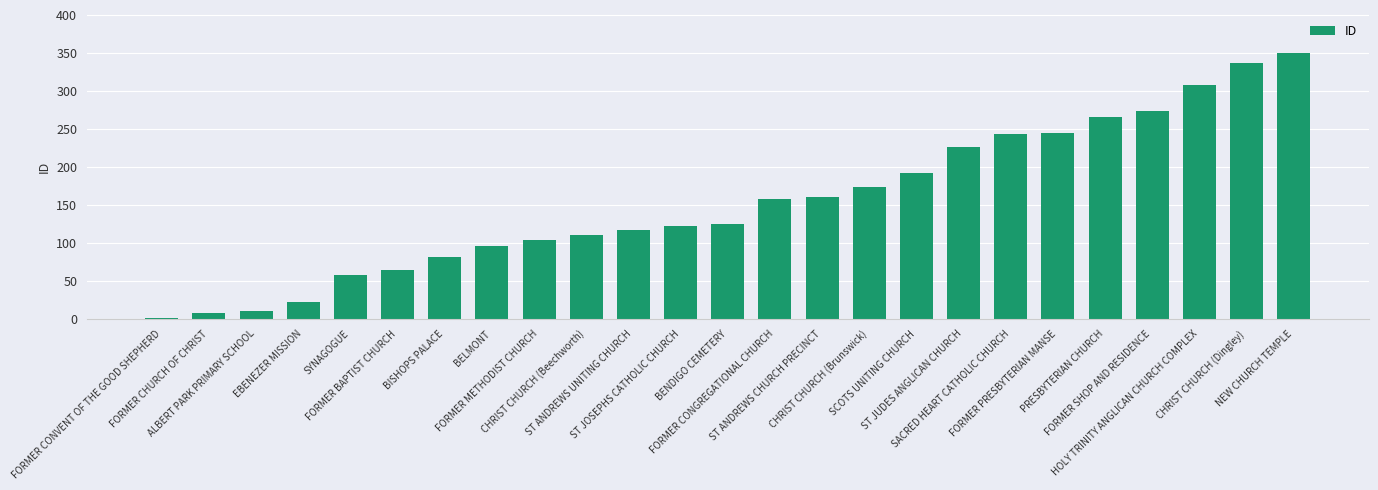

How many data points does each series have?

25